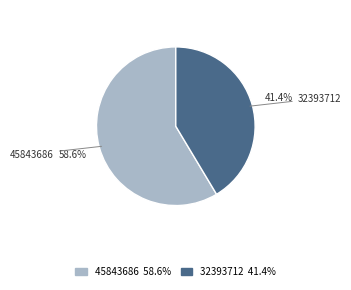

To the nearest percent, what is the difference between the largest and smallest slice percentages?

17%